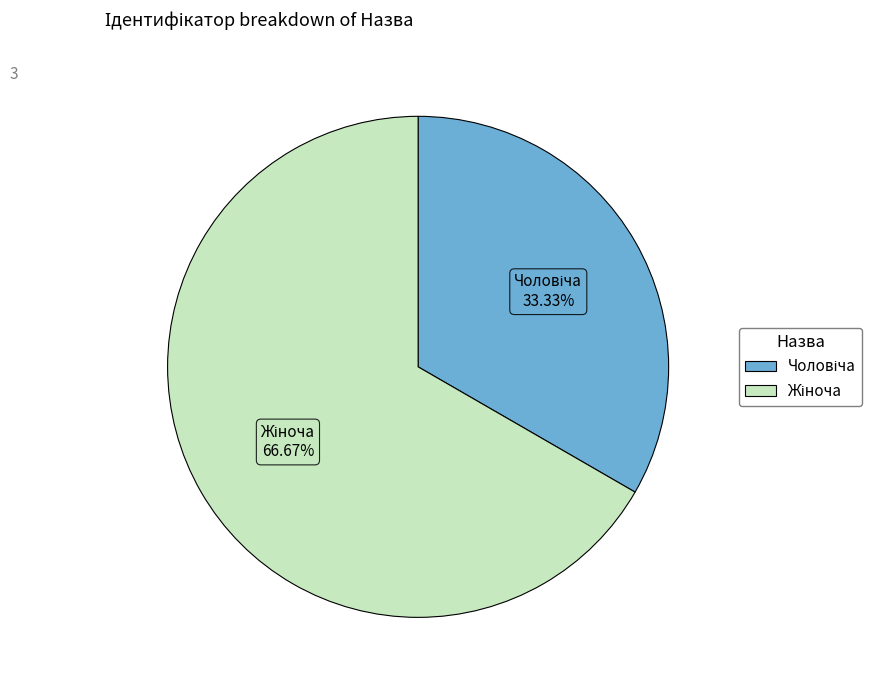

Does any single category account for the majority?

Yes